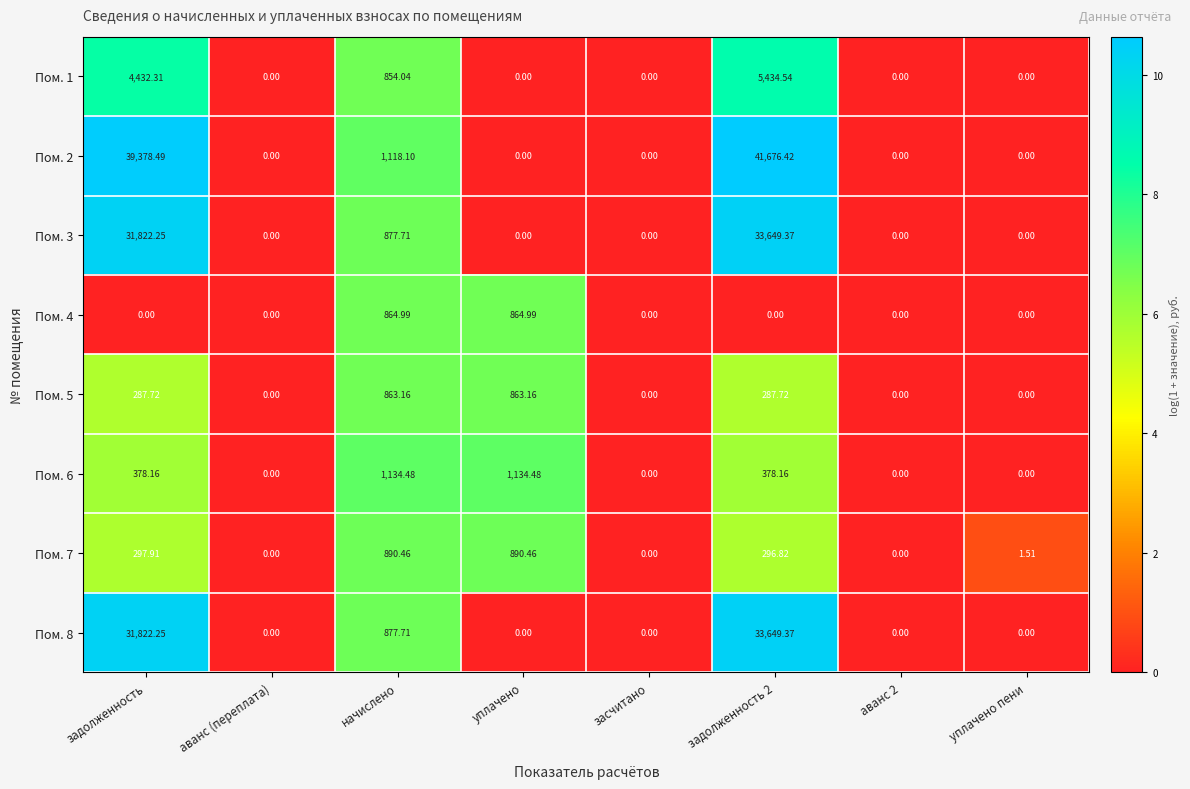

Between аванс (переплата) and уплачено пени, which series saw the biggest shift?

Пом. 7